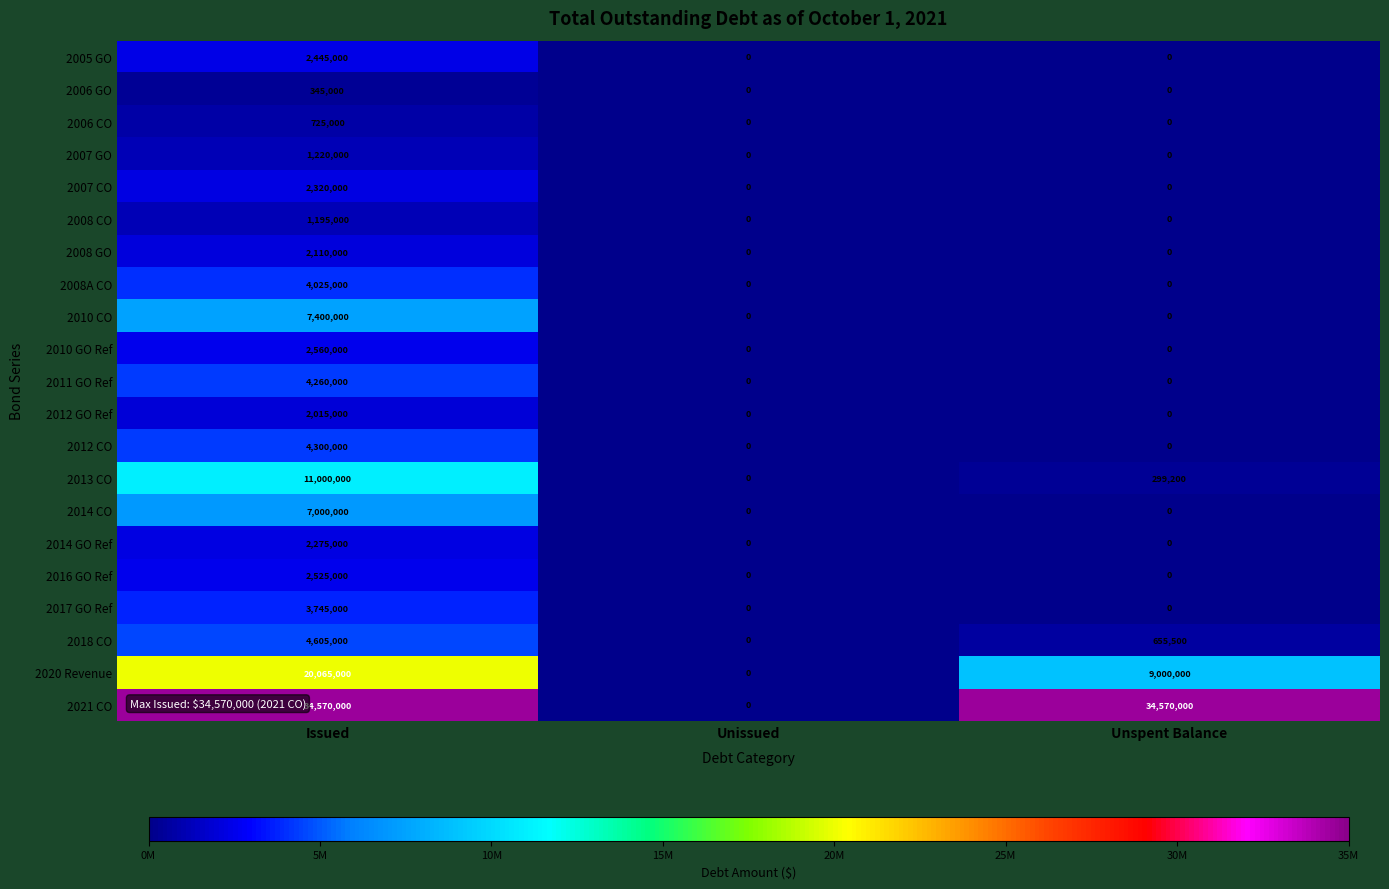

What is the spread (max minus min) of values at Issued?

34225000